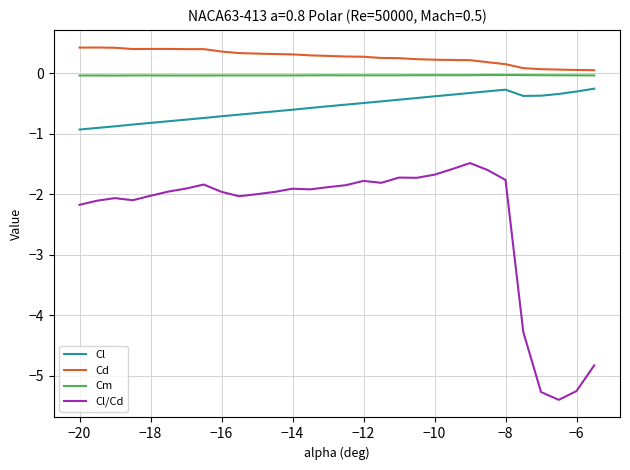

What are all the series names shown in the legend?

Cl, Cd, Cm, Cl/Cd